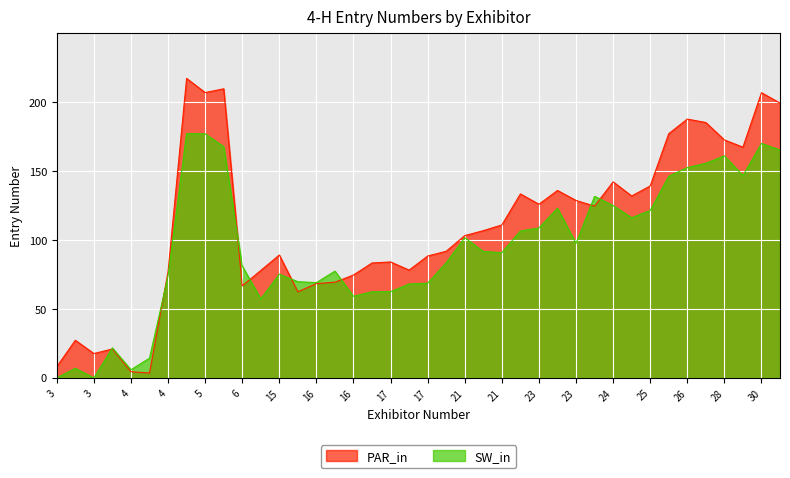

List the series in order of their peak value, lowest first.

SW_in, PAR_in